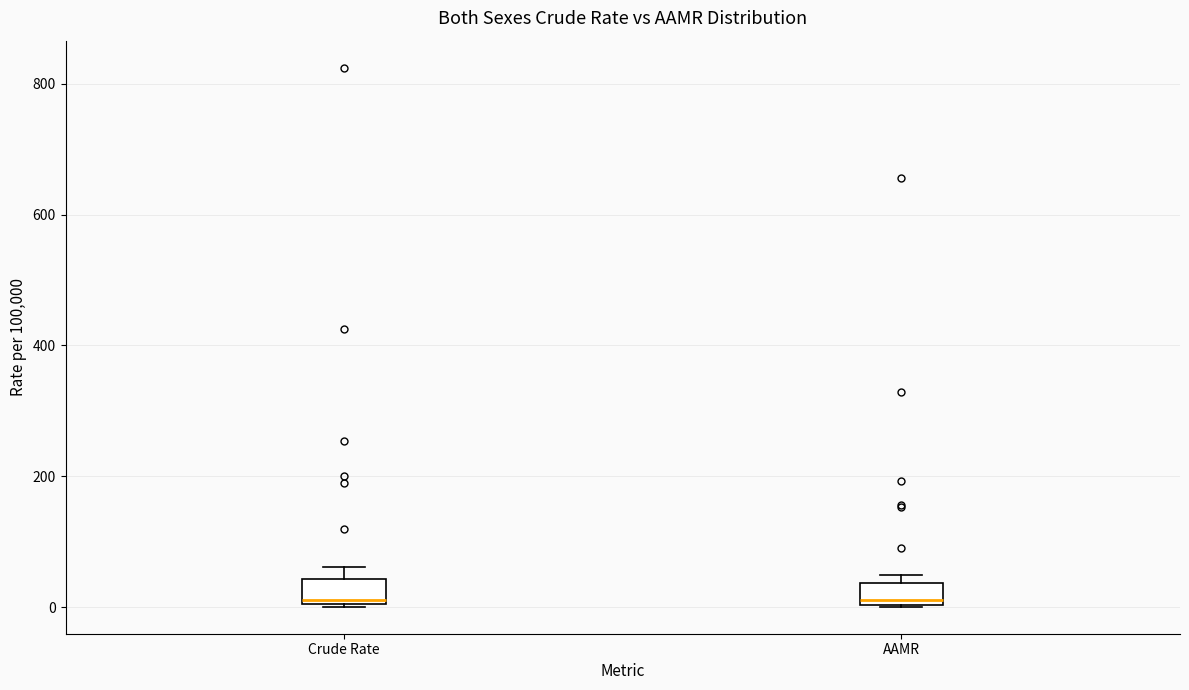

Reading left to right, read every box against the y-axis: the position of its median line, the range the box covers, and the ends of its whiskers. The values are not printed on the chart, so give them approximately, as read against the axis.

Crude Rate: median 20, box 0 to 40, whiskers 0 to 60
AAMR: median 20, box 0 to 40, whiskers 0 to 40 (just above the box's upper edge)